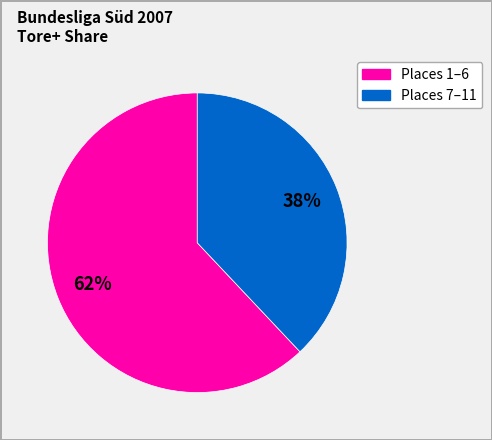

To the nearest percent, what is the average slice percentage?

50%